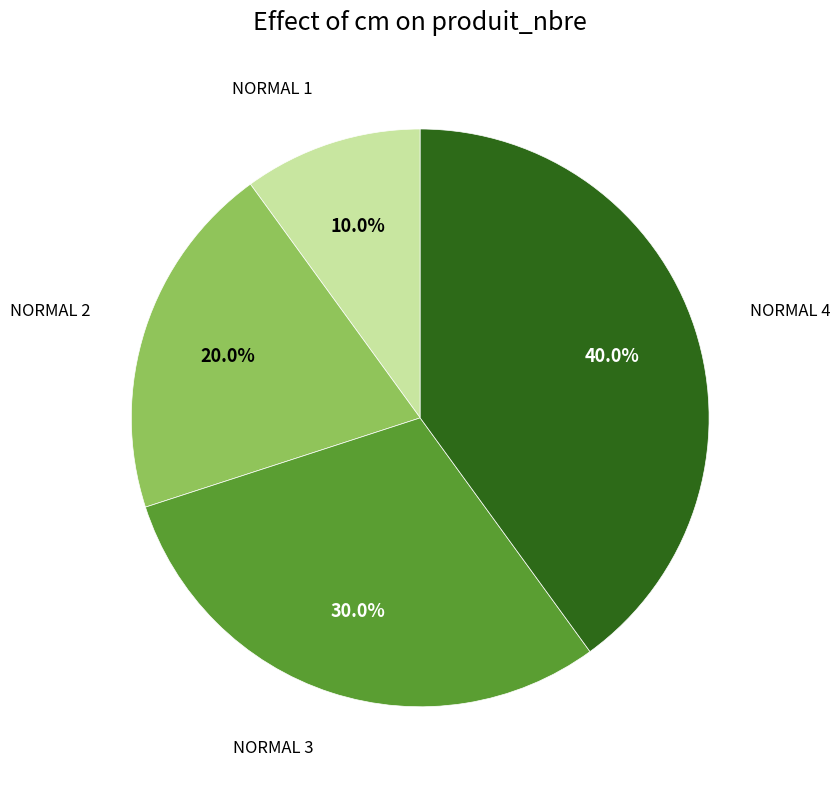

To the nearest percent, what is the average slice percentage?

25%